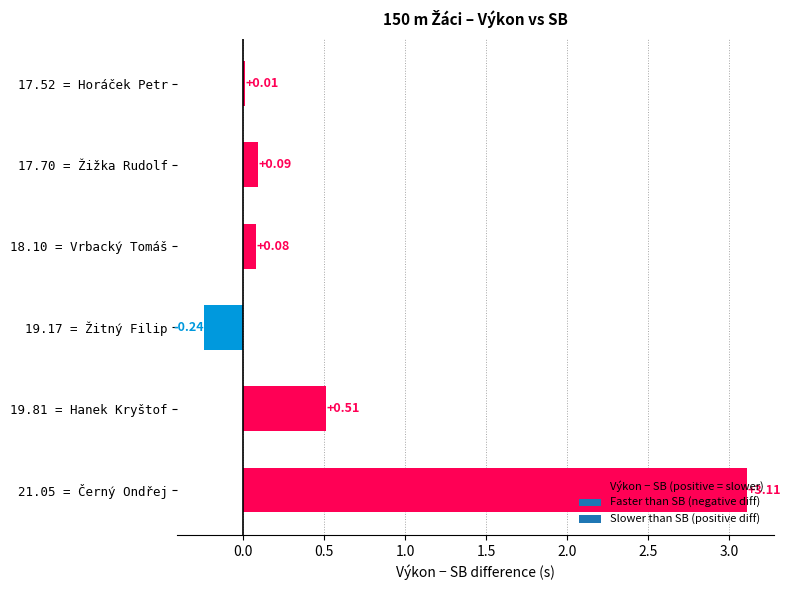

Where is the data nearest to the value 1?

19.81 = Hanek Kryštof